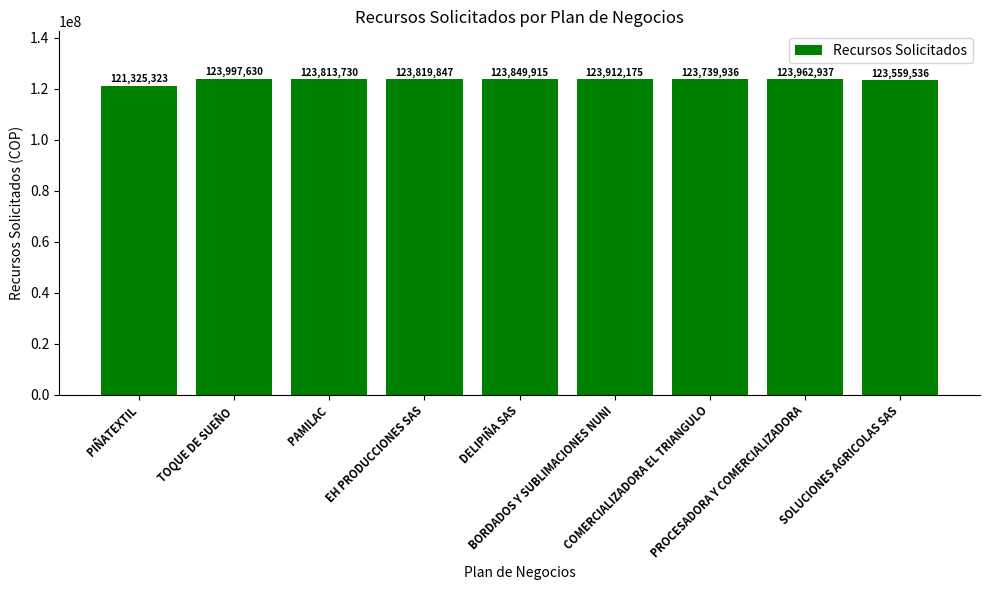

List the labels in order of value, largest first.

TOQUE DE SUEÑO, PROCESADORA Y COMERCIALIZADORA, BORDADOS Y SUBLIMACIONES NUNI, DELIPIÑA SAS, EH PRODUCCIONES SAS, PAMILAC, COMERCIALIZADORA EL TRIANGULO, SOLUCIONES AGRICOLAS SAS, PIÑATEXTIL